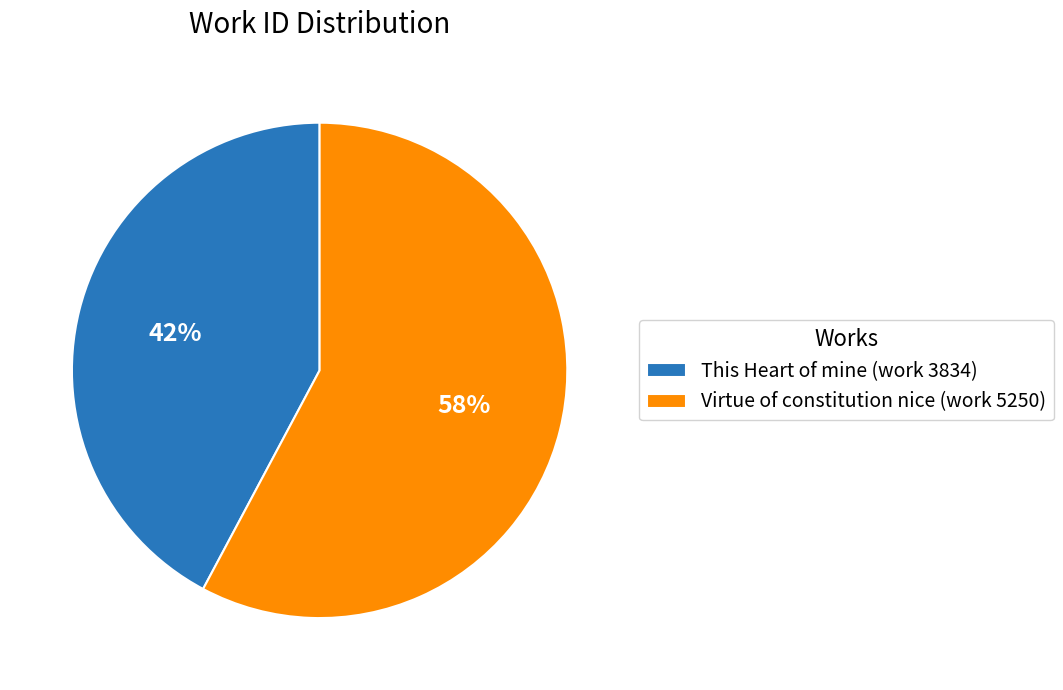

How many slices are in this pie chart?

2